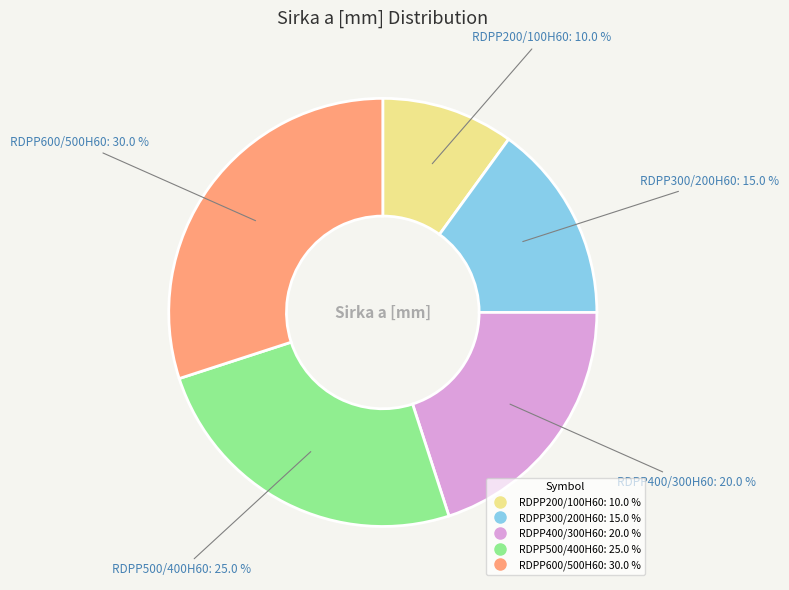

Which category has the biggest portion of the pie?

RDPP600/500H60